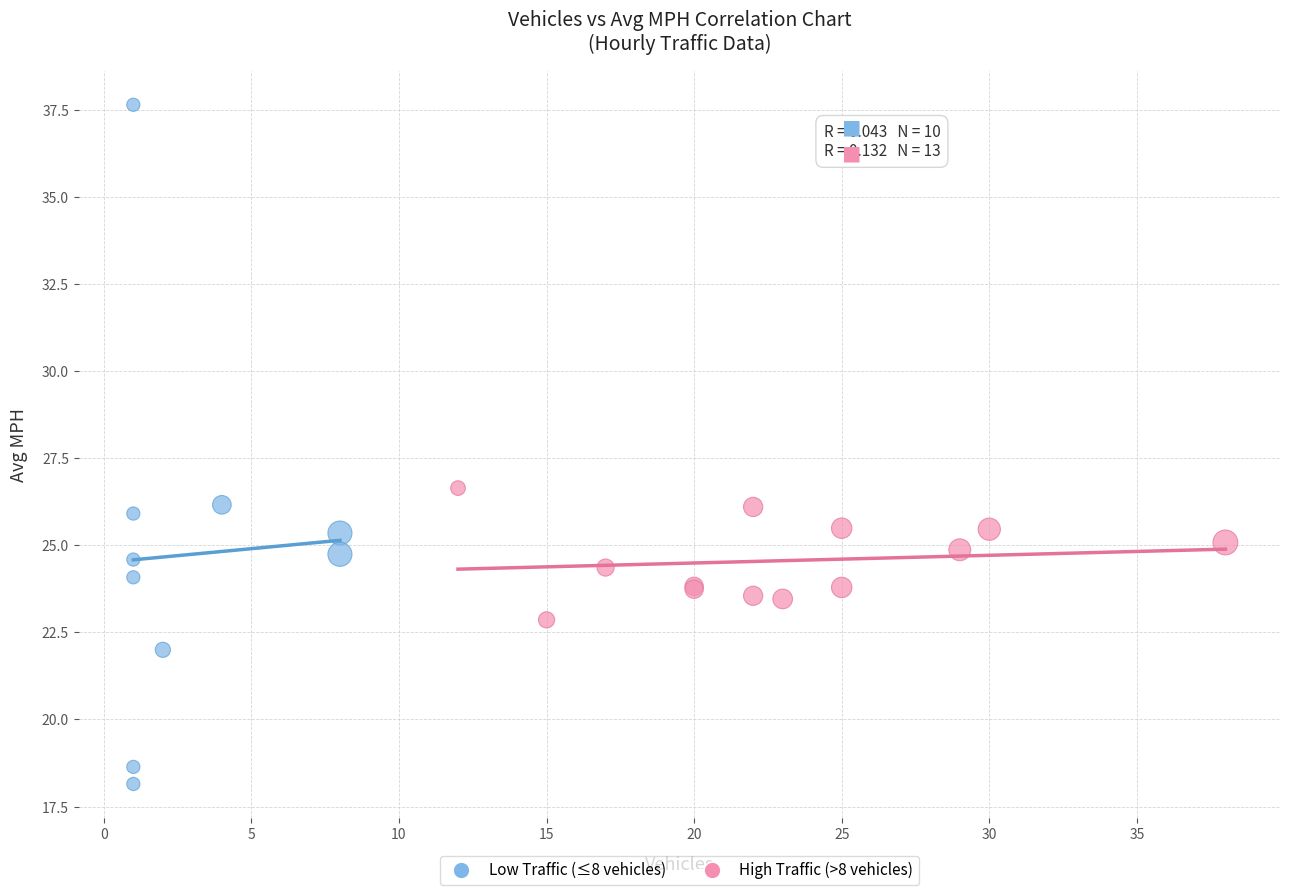

Which series has the widest spread of Y values?

Low Traffic (≤8 vehicles)